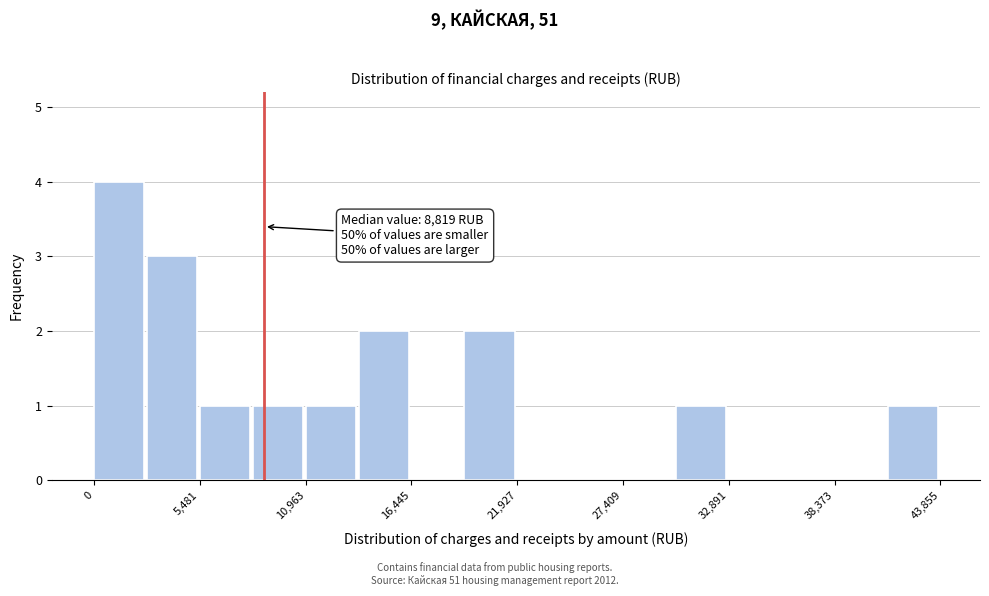

Around what value on the x-axis is the tallest bar? Give the approximate position of its centre, as read against the axis.

1000